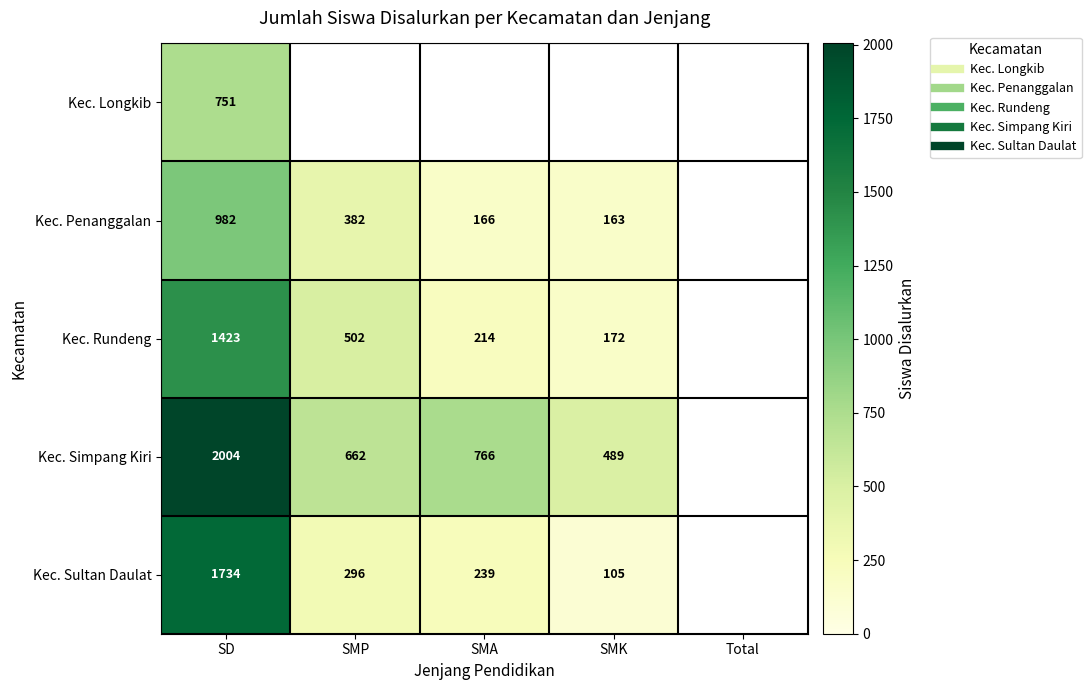

Count the number of categories in the chart.

5